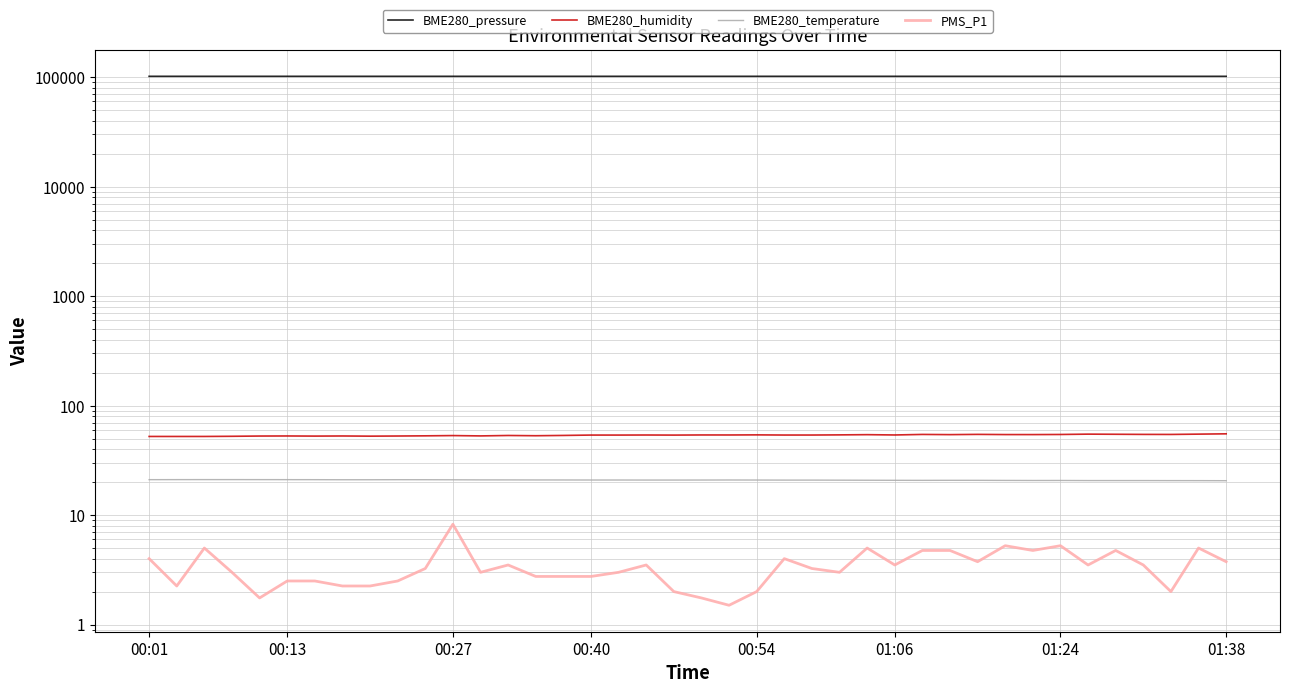

What is the highest value of the BME280_humidity series?

55.2